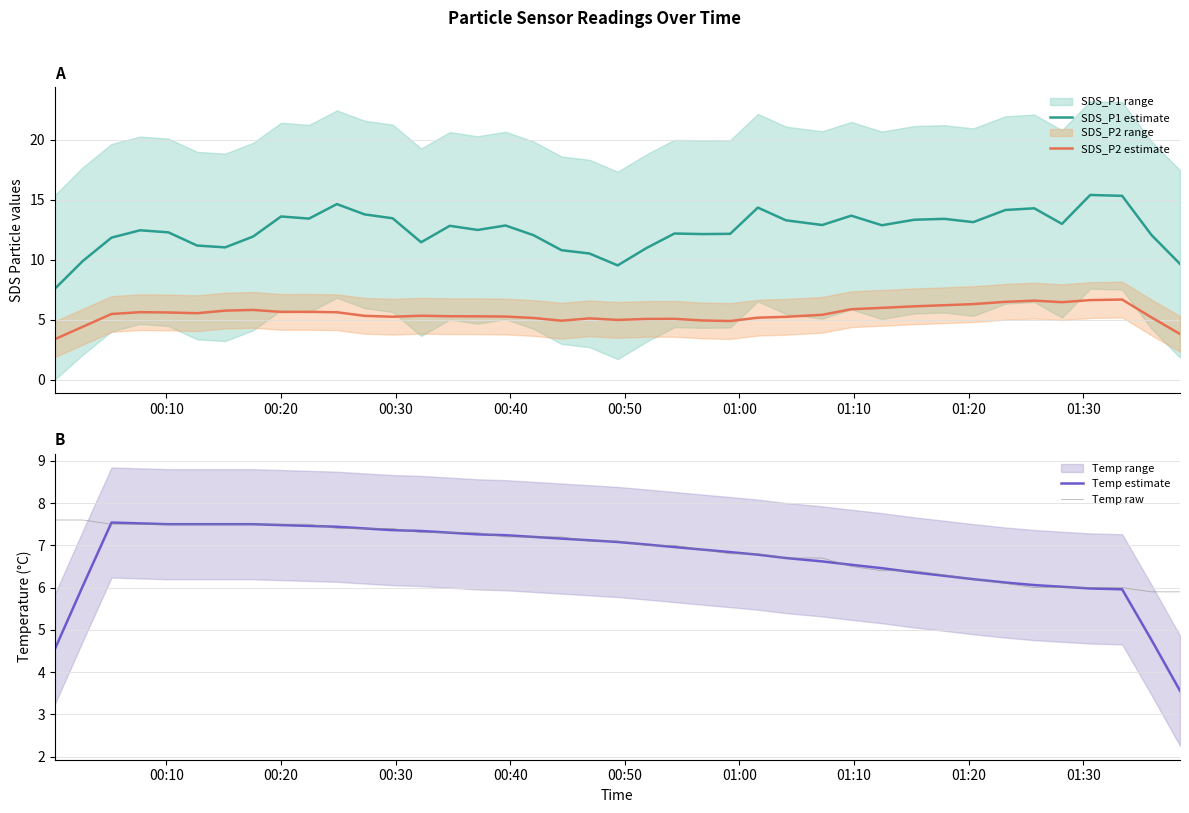

What is the lowest value of the Temp estimate series?

3.6